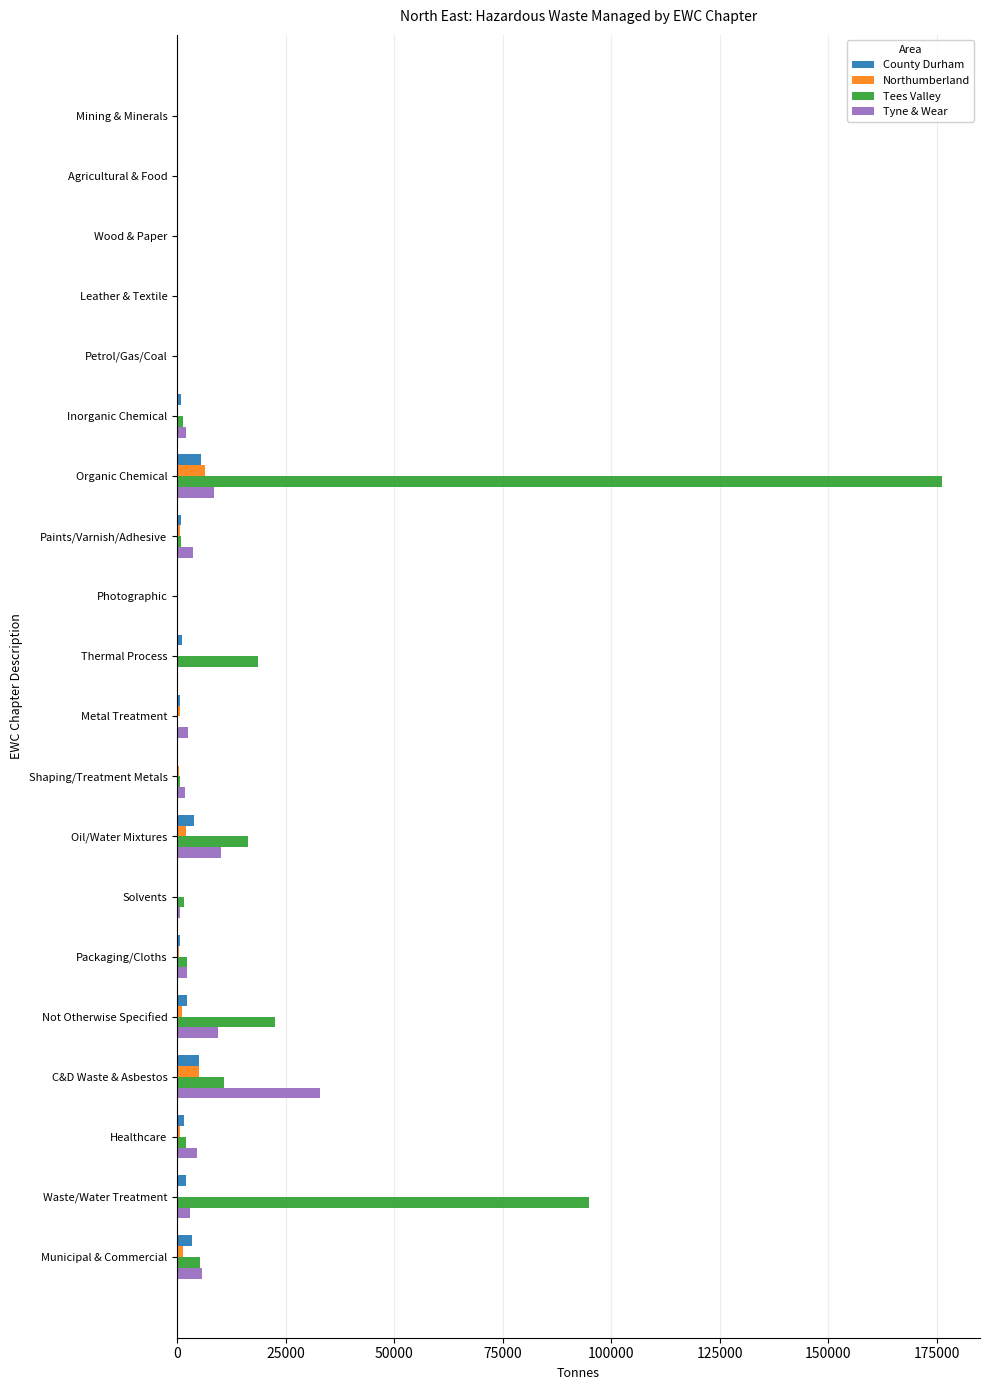

What value does the Tyne & Wear series have at C&D Waste & Asbestos?

32924.7